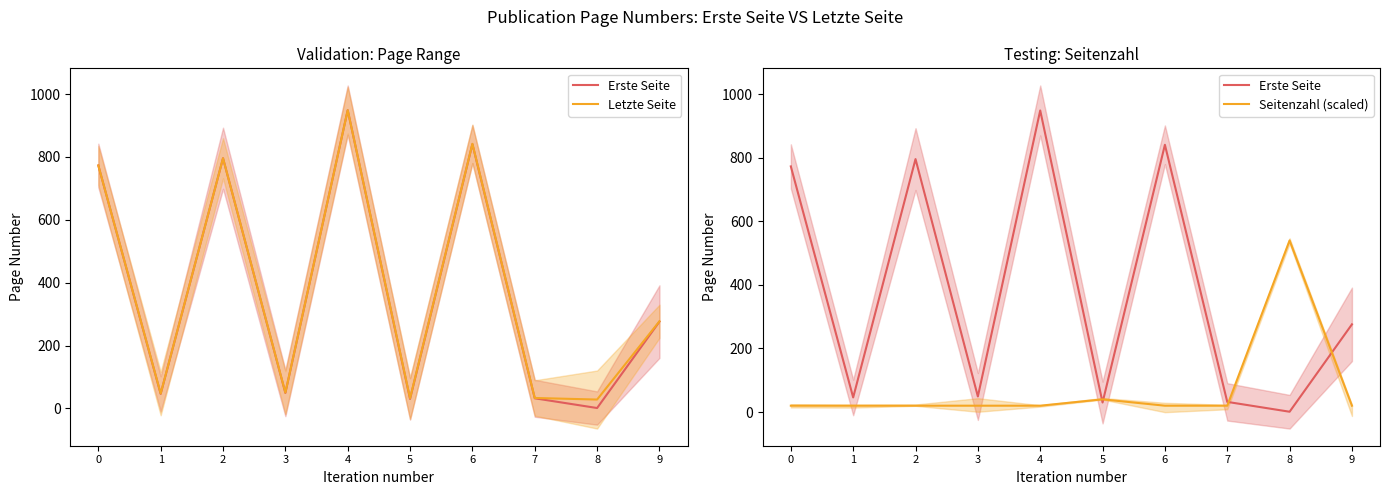

How many interior local peaks does the Seitenzahl (scaled) series have?

2